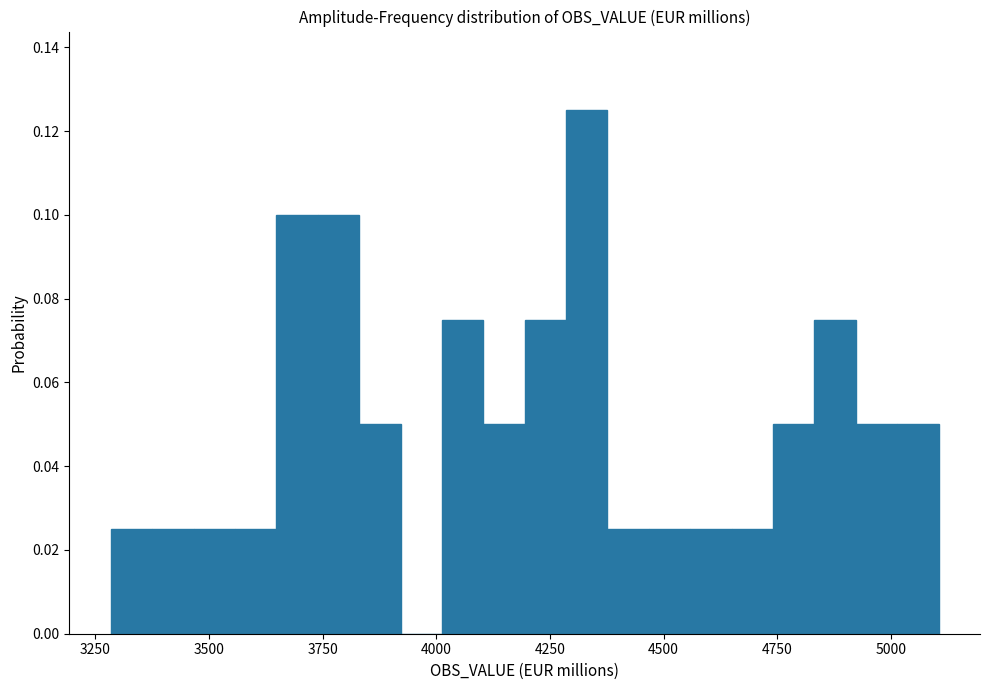

Around what value on the x-axis is the tallest bar? Give the approximate position of its centre, as read against the axis.

4350